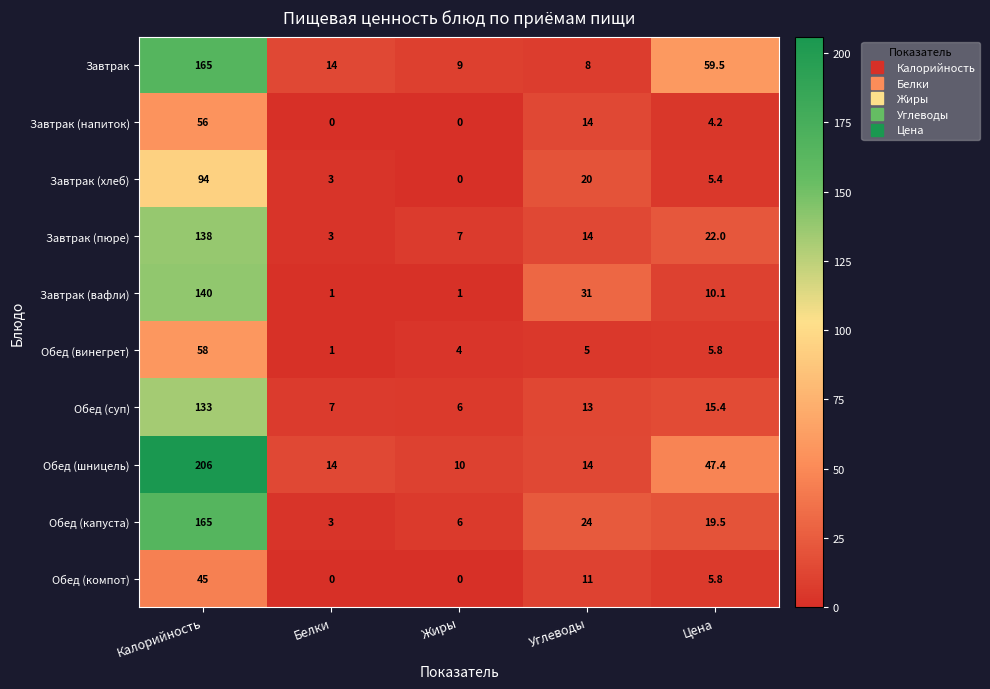

Which category has the highest value across all series?

Калорийность